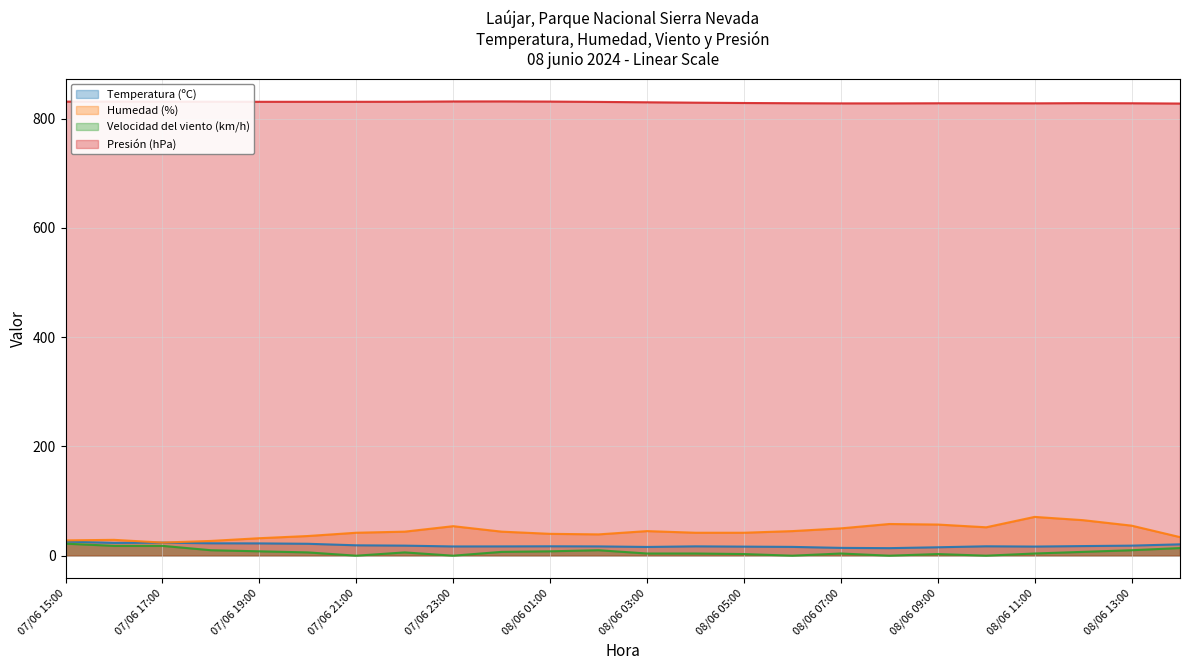

Which category has the lowest value in the Velocidad del viento (km/h) series?

07/06 21:00